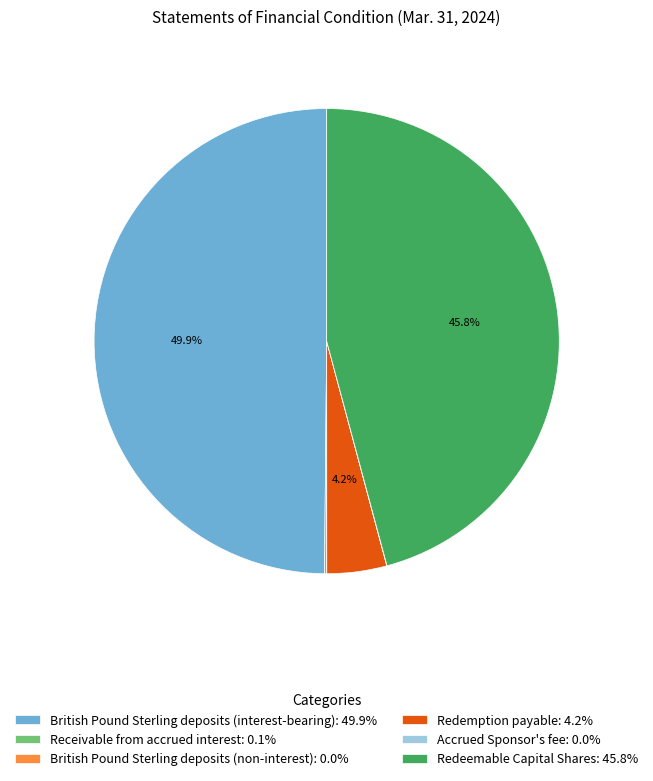

What is the ratio of the value at British Pound Sterling deposits (interest-bearing): 49.9% to the value at Redeemable Capital Shares: 45.8%?

1.1